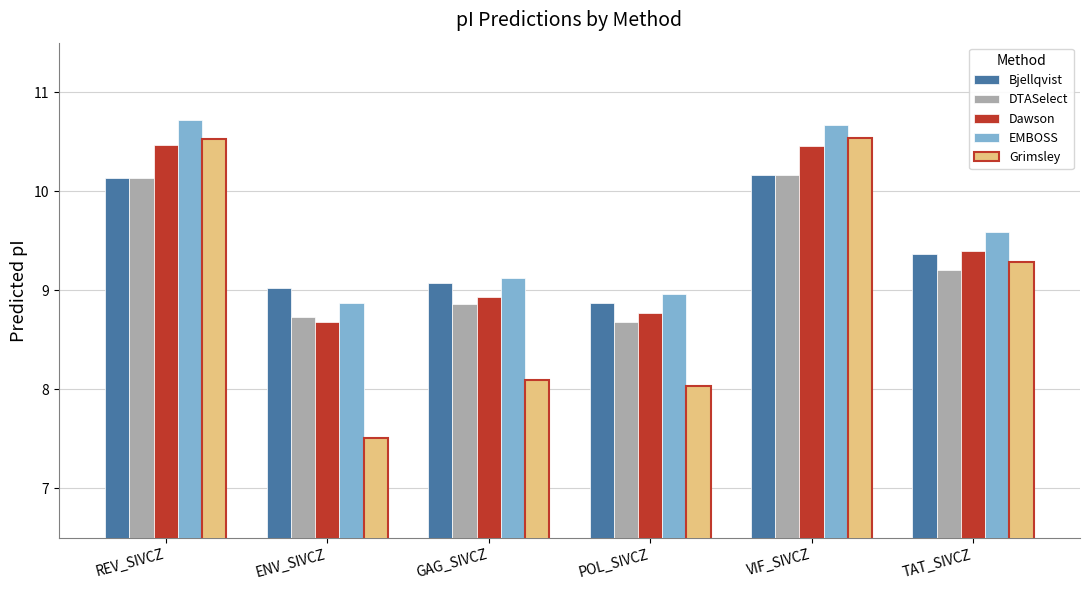

How many data points in EMBOSS are above 9?

4